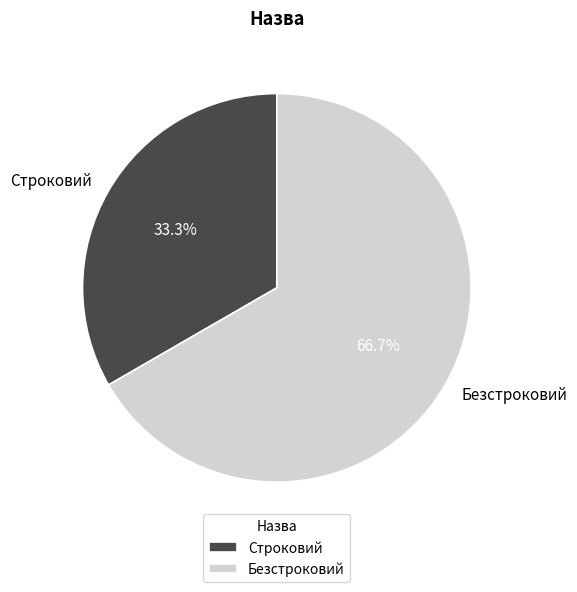

Is it true that Строковий is 33% of the pie?

True